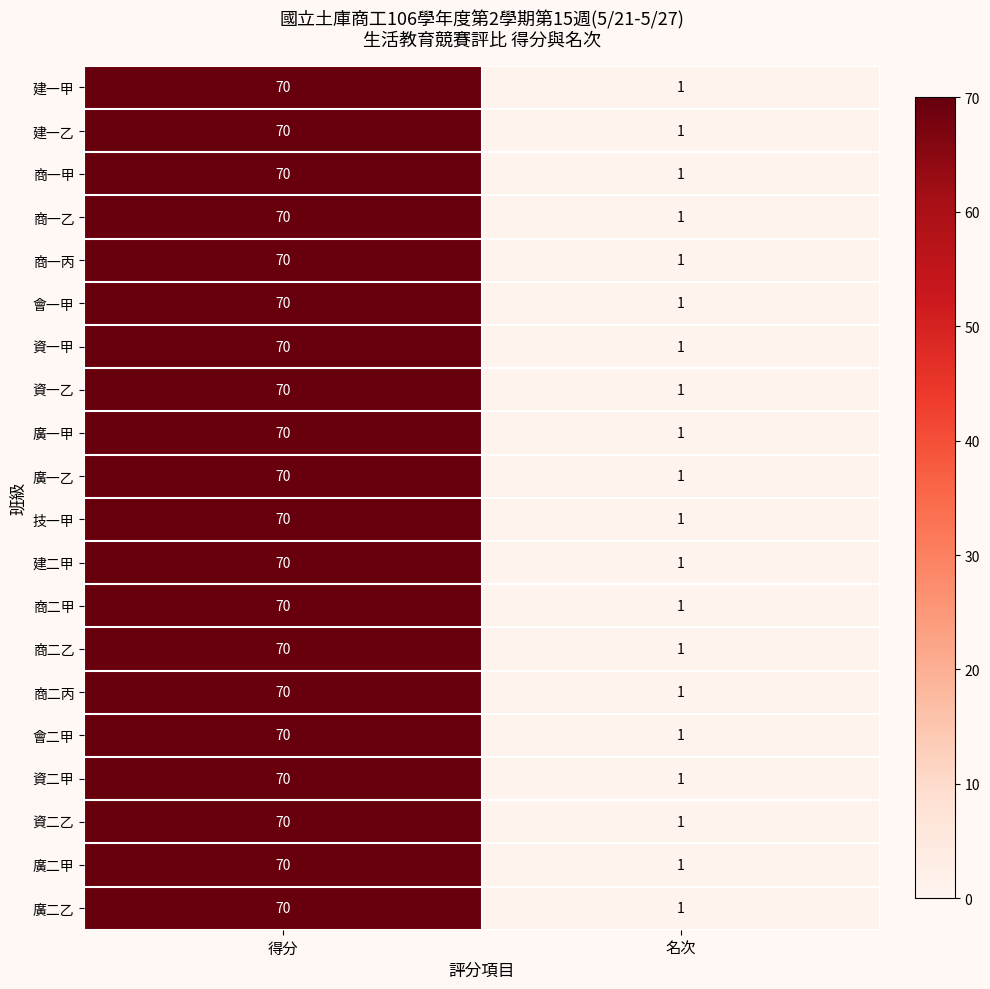

Rank the categories by 商二丙 value from lowest to highest.

名次, 得分